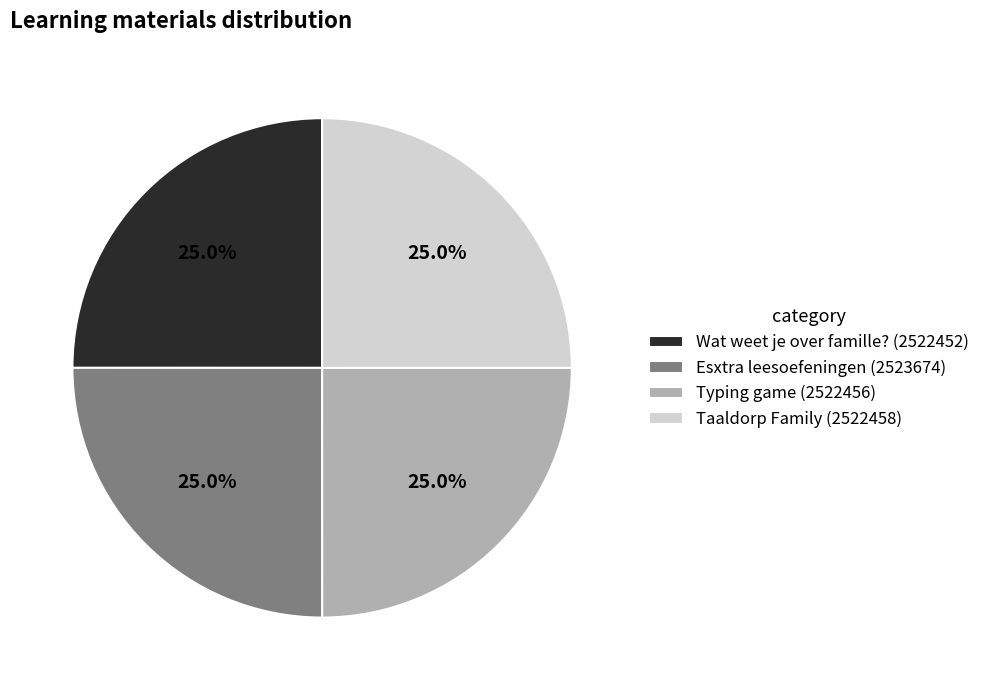

Approximately how many times larger is the value at Esxtra leesoefeningen (2523674) compared to Wat weet je over famille? (2522452)?

1.0